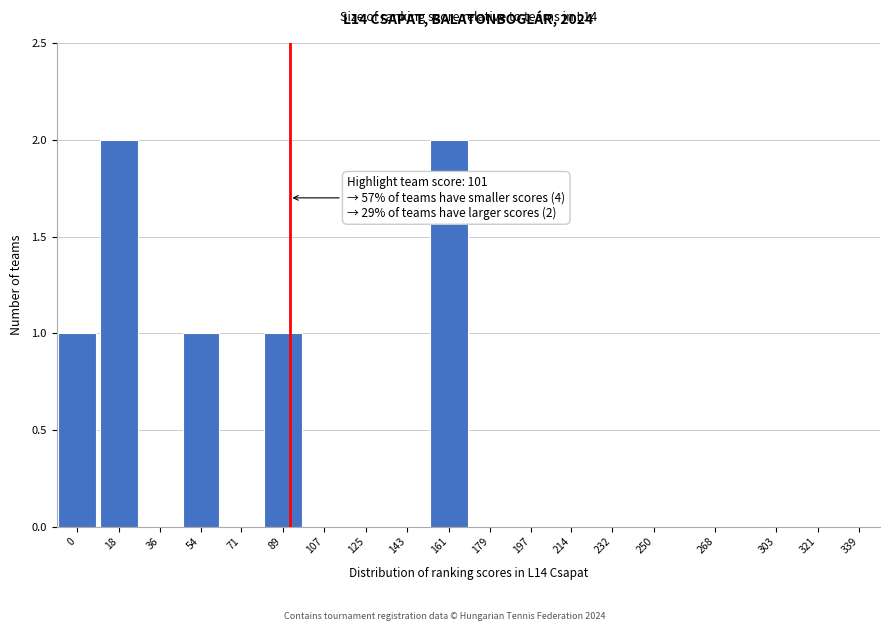

Reading right to left, list all the values displayed in this chart.

339=0	321=0	303=0	268=0	250=0	232=0	214=0	197=0	179=0	161=2	143=0	125=0	107=0	89=1	71=0	54=1	36=0	18=2	0=1